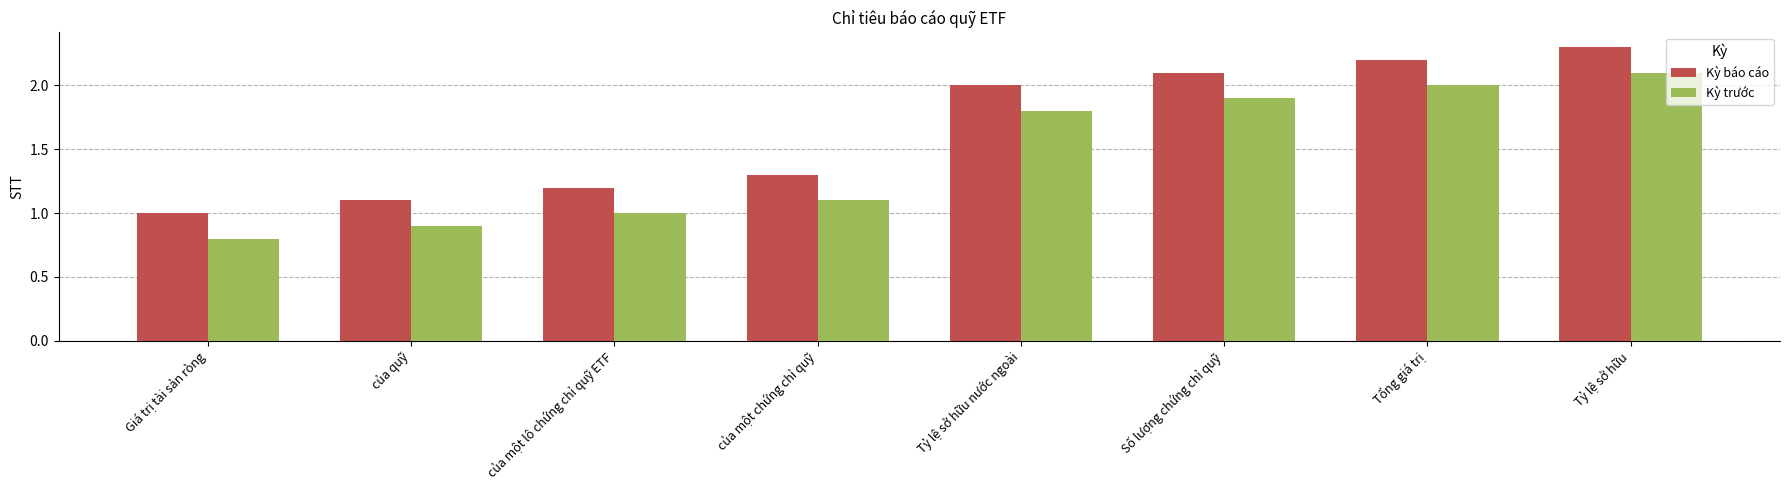

Rank the series at Số lượng chứng chỉ quỹ from lowest to highest value.

Kỳ trước, Kỳ báo cáo